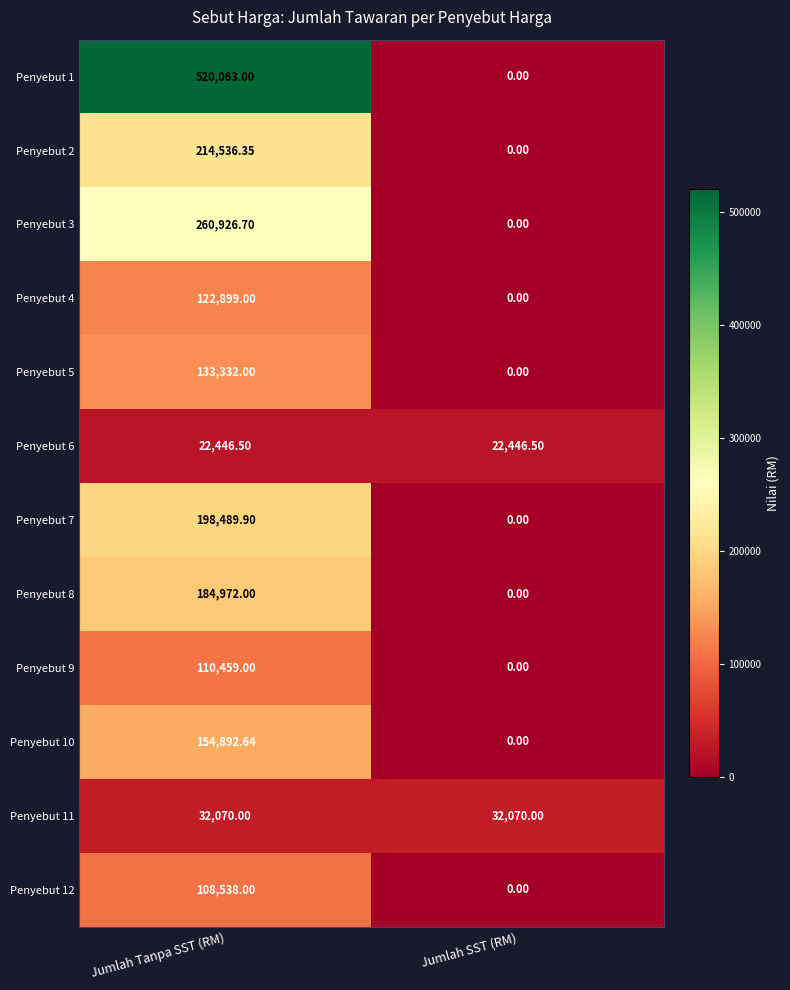

Where does the Penyebut 7 series first go above 198489?

Jumlah Tanpa SST (RM)